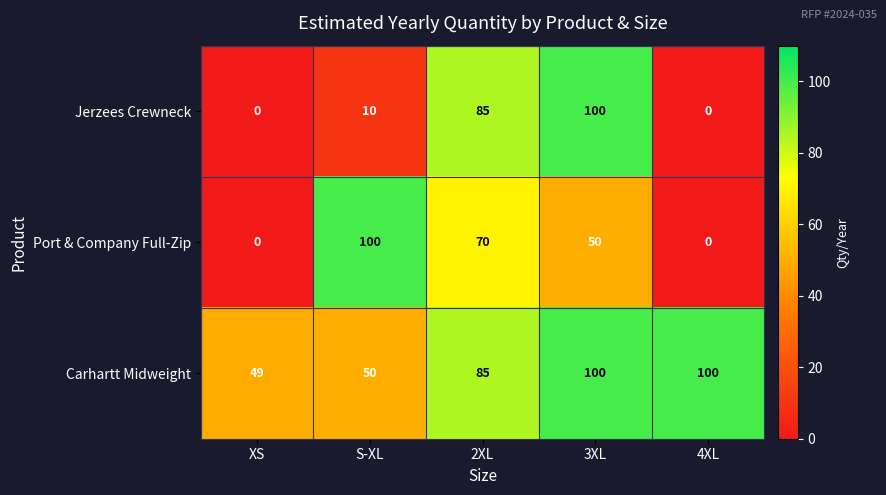

What is the difference between the highest and lowest values at 4XL?

100